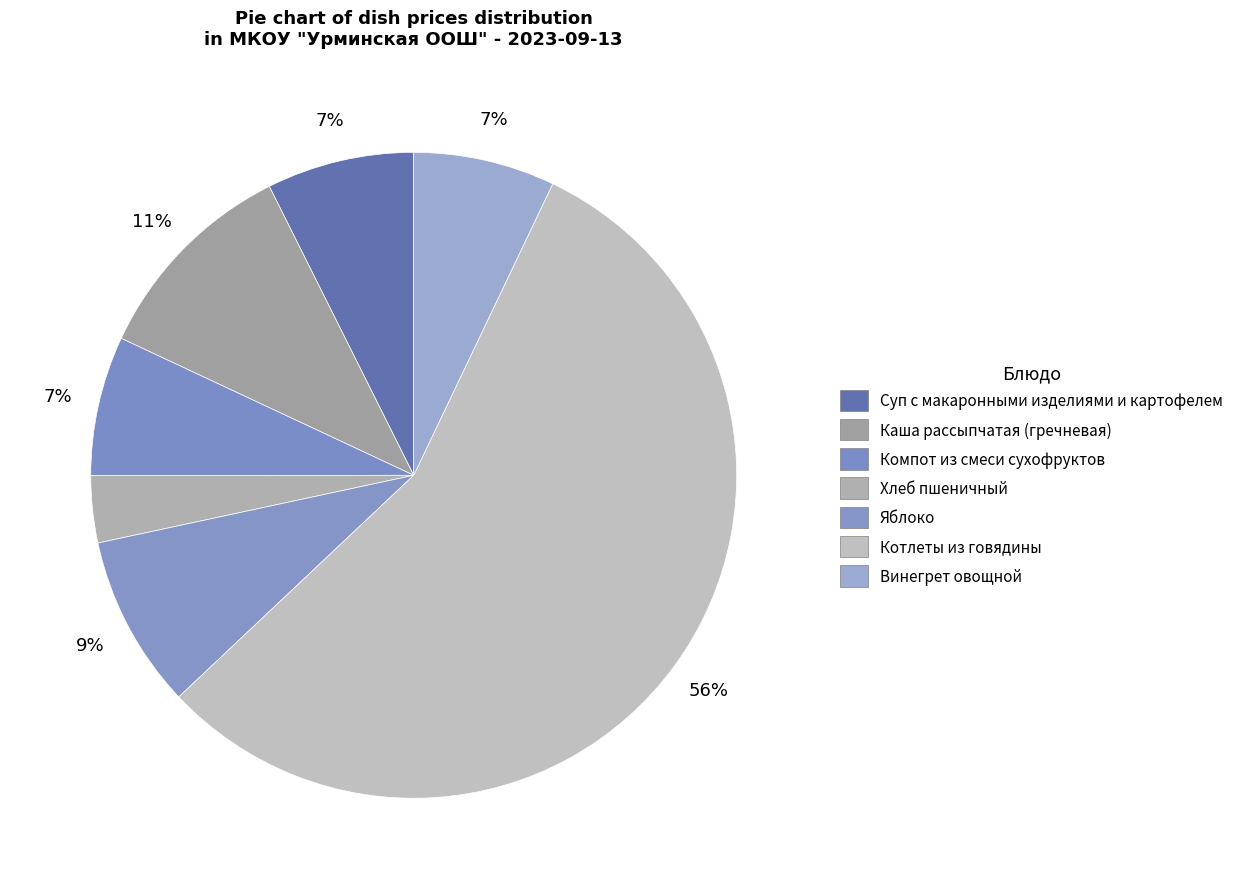

Count the number of slices in the pie.

7